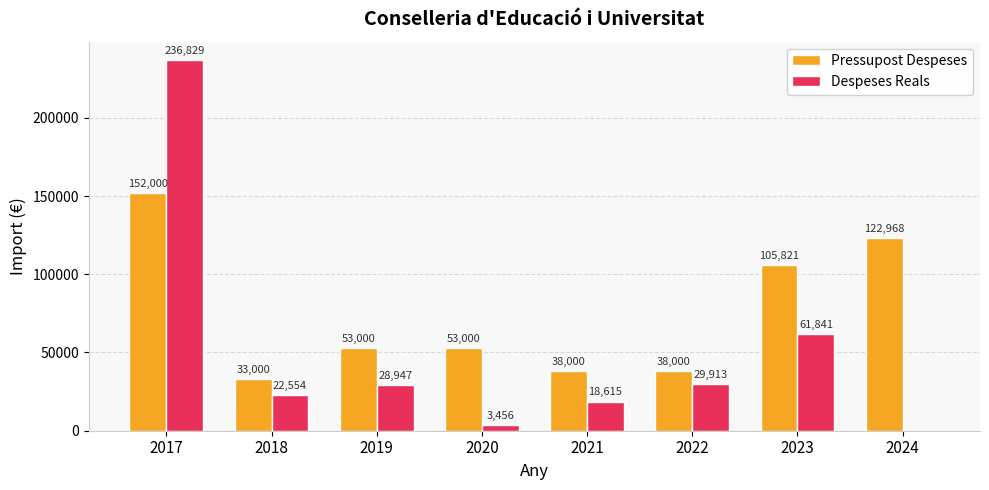

What is the approximate value of Pressupost Despeses at 2024?

122968.0